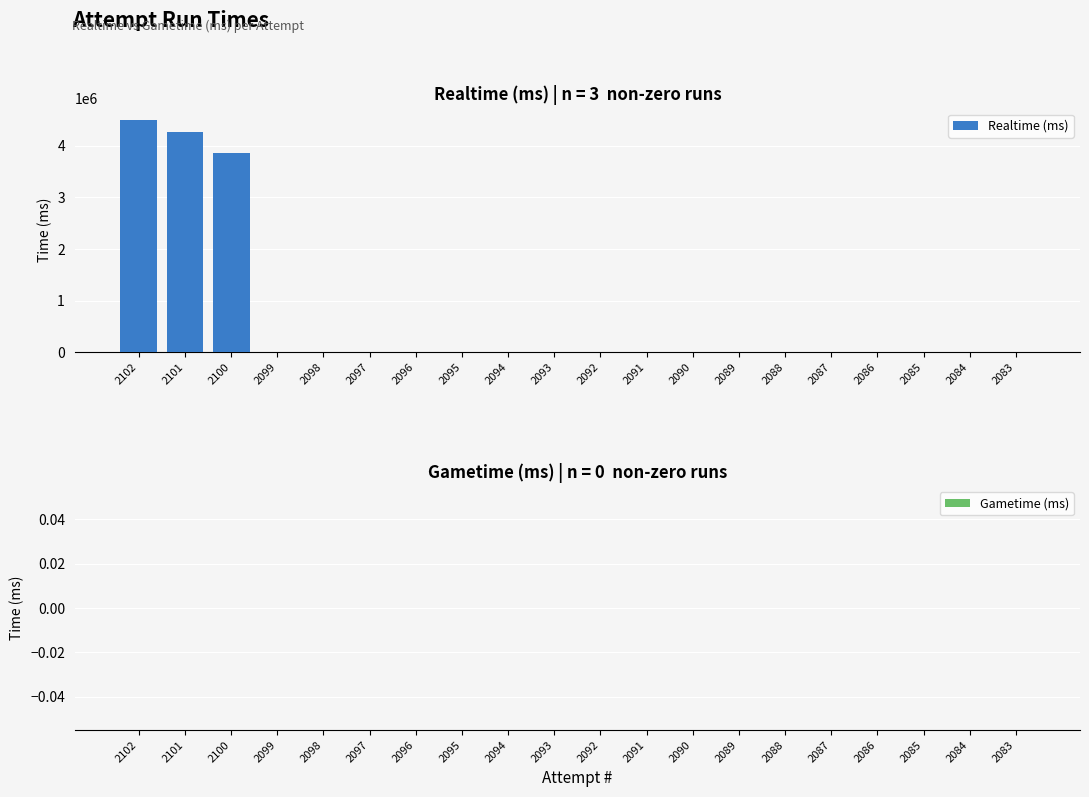

How many data points does each series have?

20